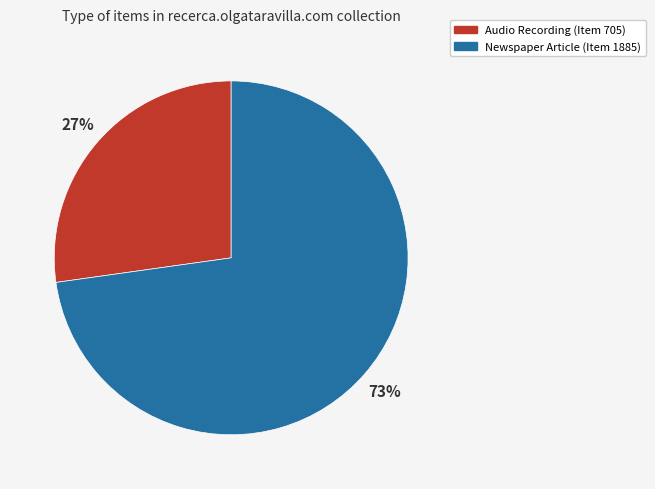

To the nearest percent, what portion does Audio Recording (Item 705) represent?

27%